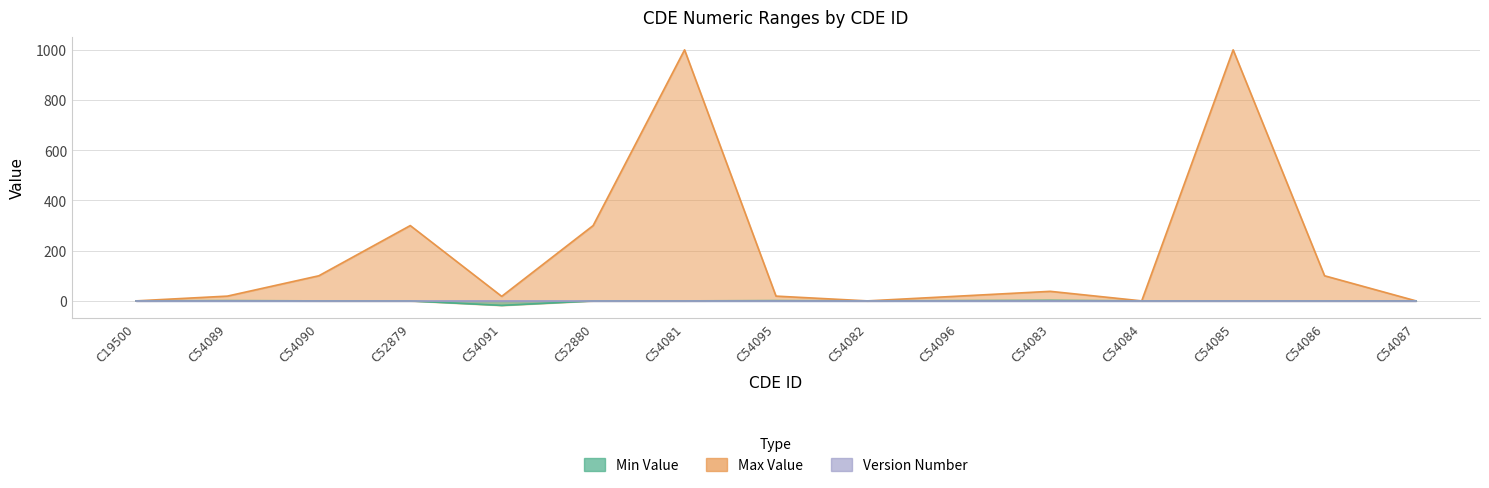

At which label does Max Value first exceed 19?

C54090